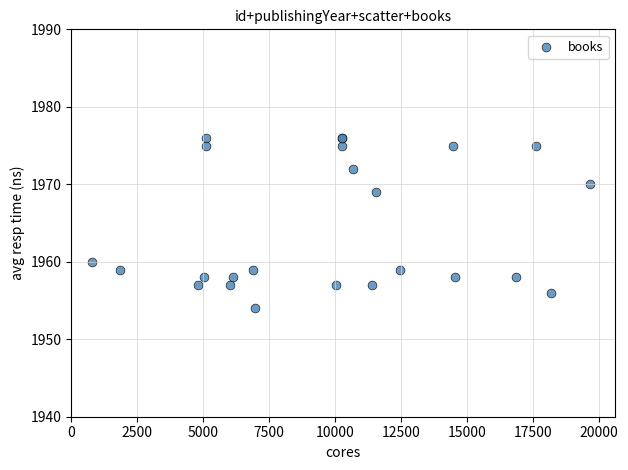

What Y value in the scatter plot is closest to 1965?

1969